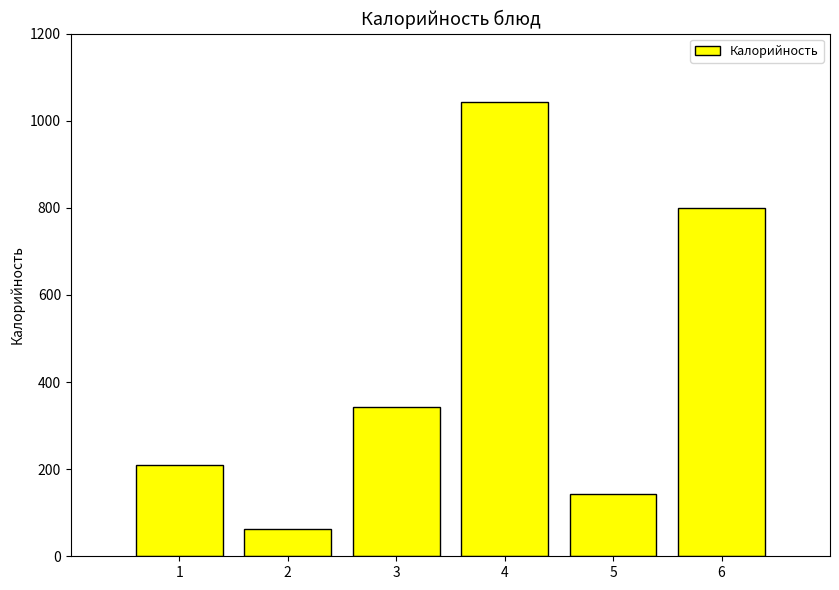

What is the minimum value shown in the chart?

62